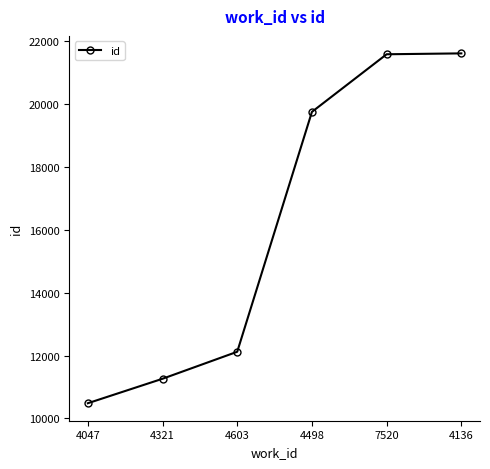

True or false: the data shows 18738 at 4047.

False